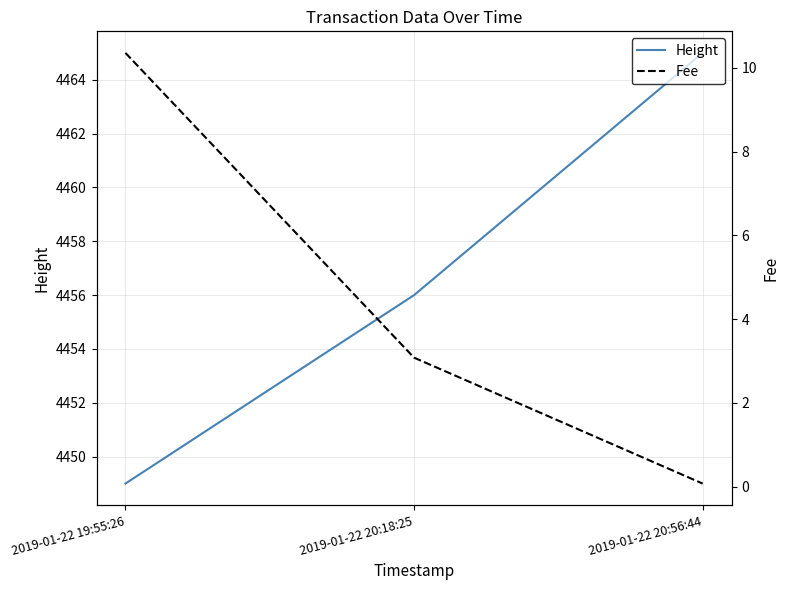

Reading right to left, list all the values displayed in this chart.

Height: 4465.0	4456.0	4449.0
Fee: 0.1	3.1	10.4